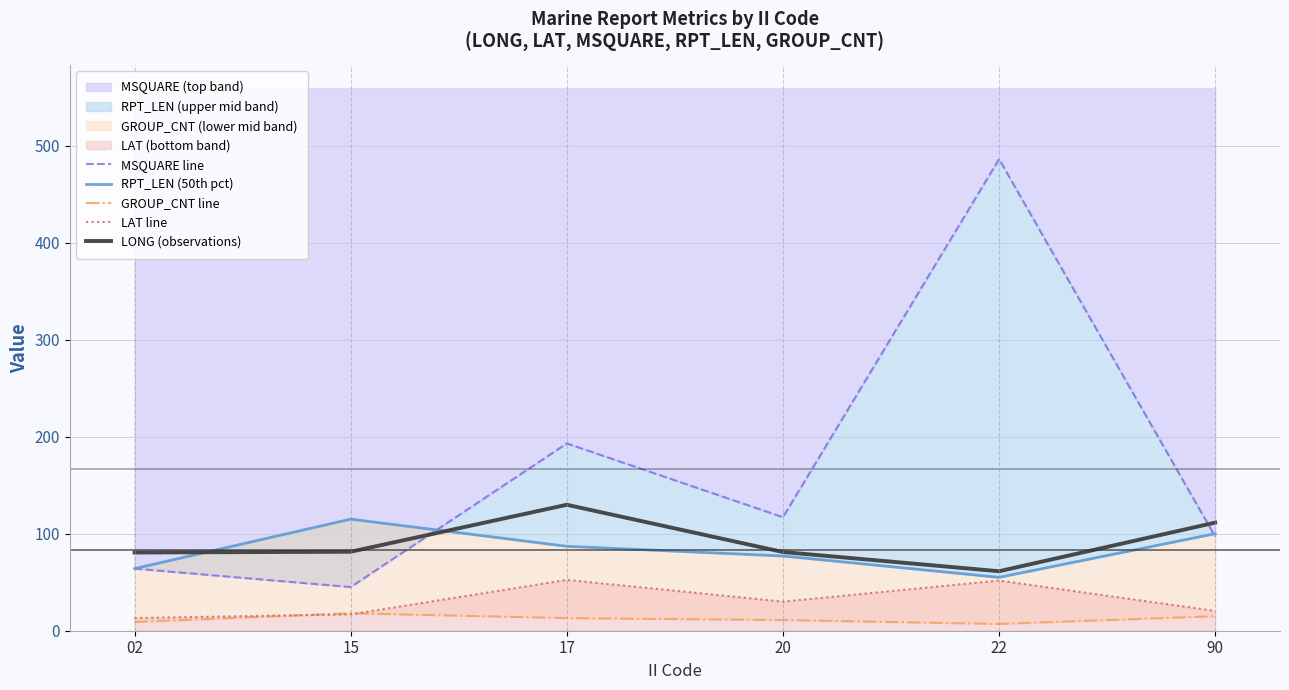

What is the greatest value displayed?

486.0